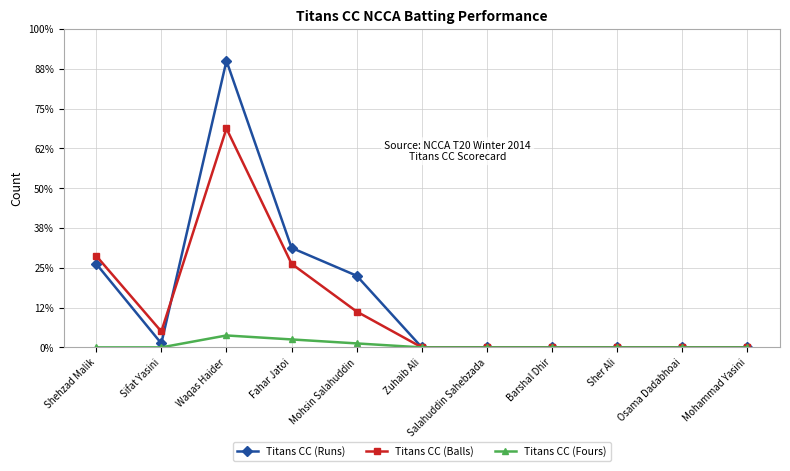

True or false: Titans CC (Runs) and Titans CC (Fours) intersect in this chart.

False